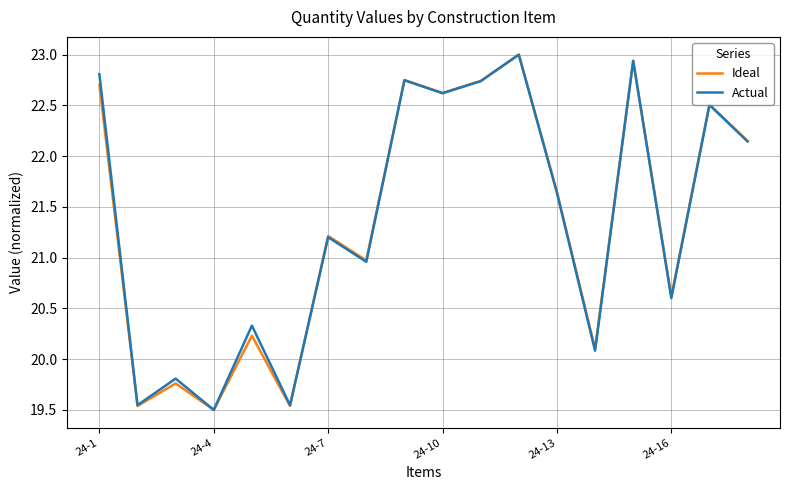

How many values in the Ideal series exceed 21?

10